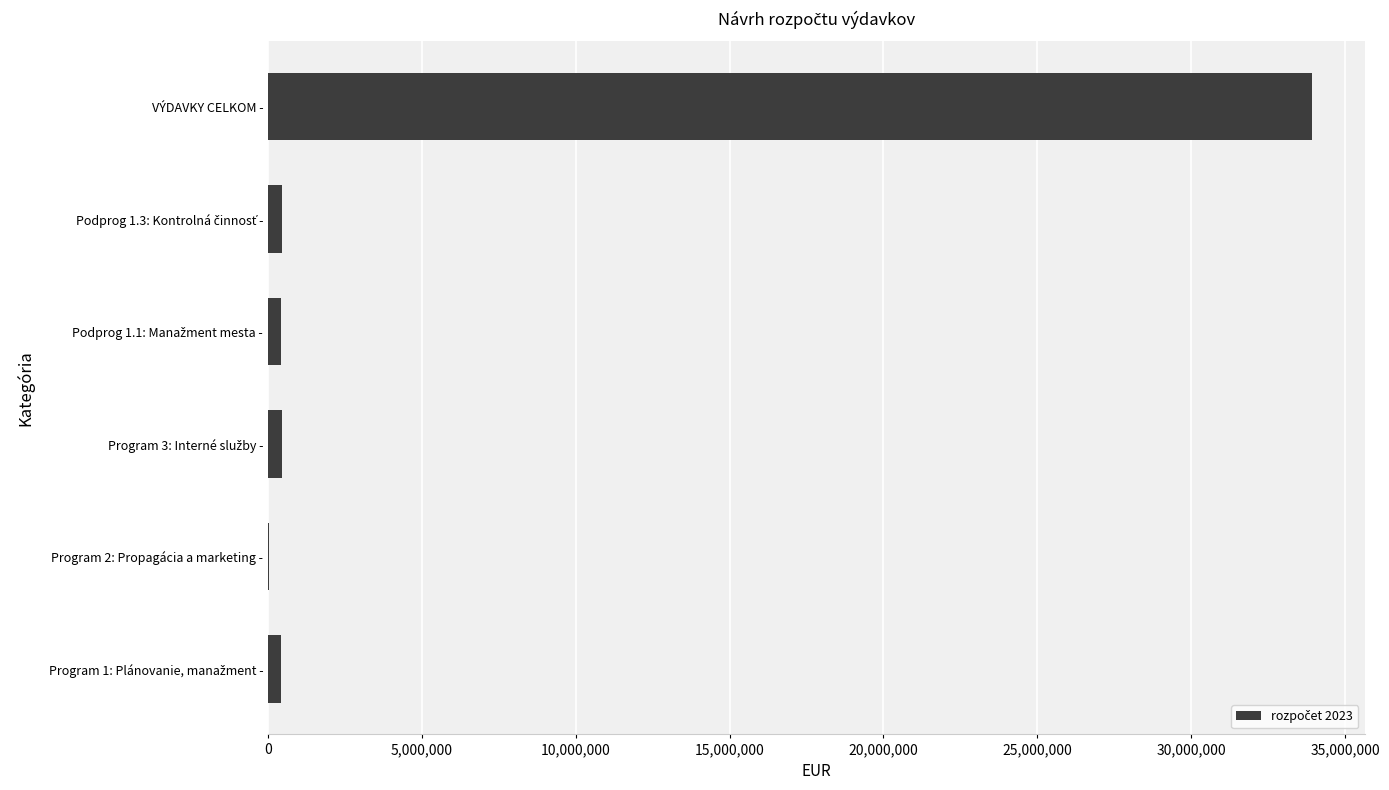

What is the sum of all values?

35754065